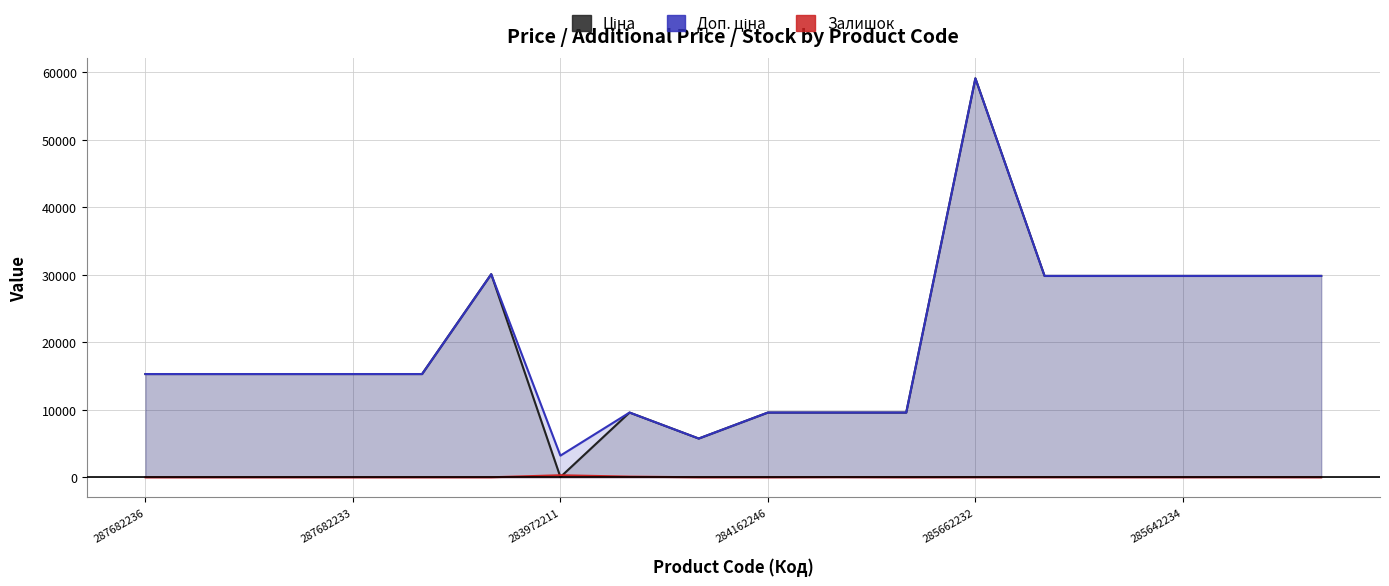

Between 6 and 17, which series saw the biggest shift?

Ціна